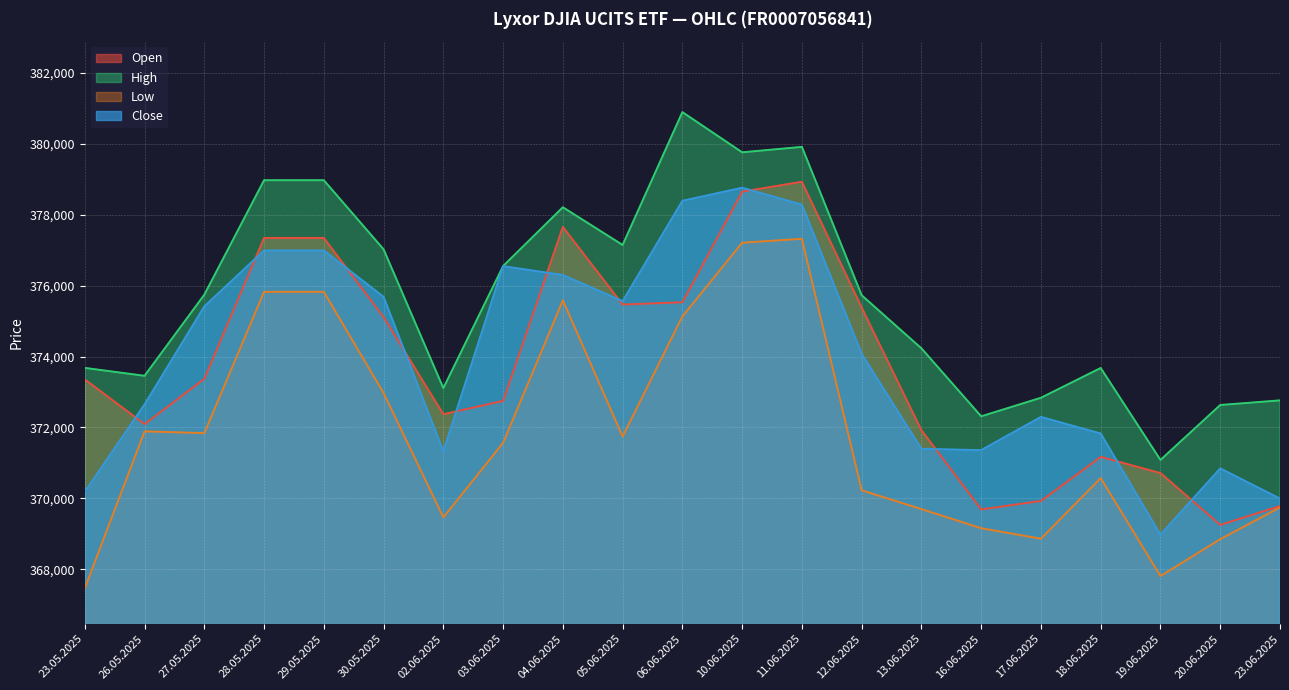

Where does the Close series first go above 374079?

27.05.2025